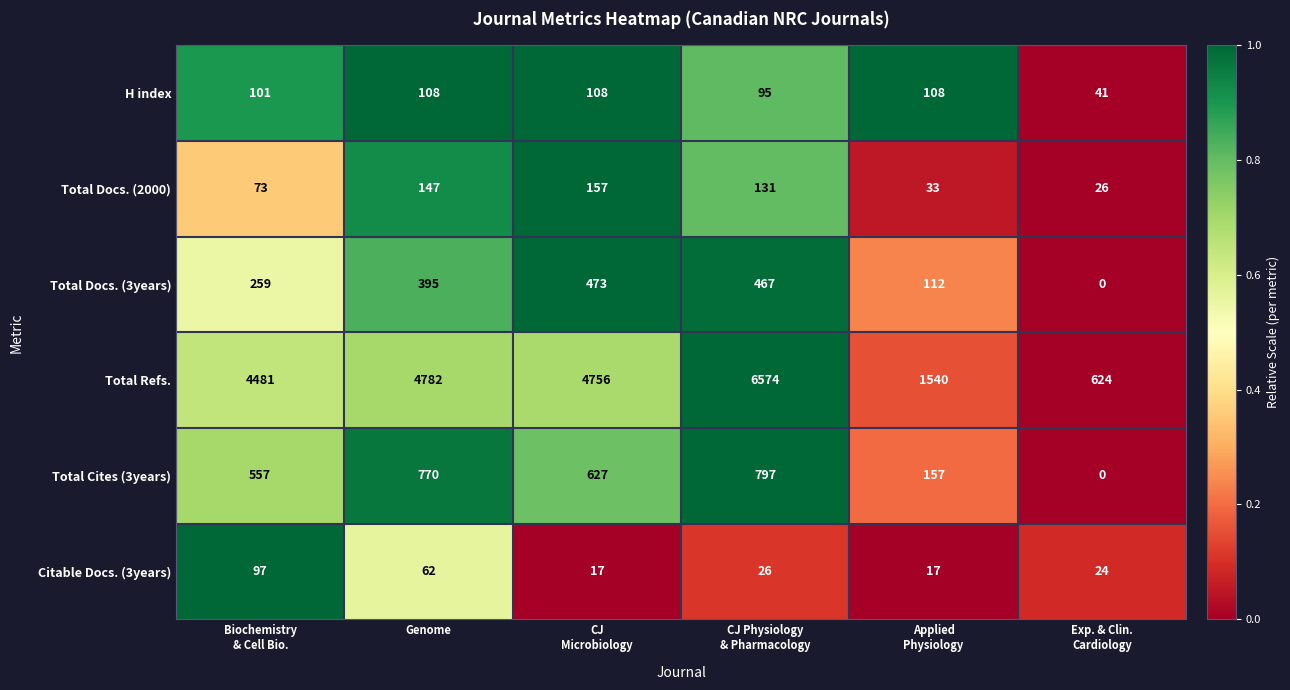

How many data points in Total Cites (3years) are less than 627?

3